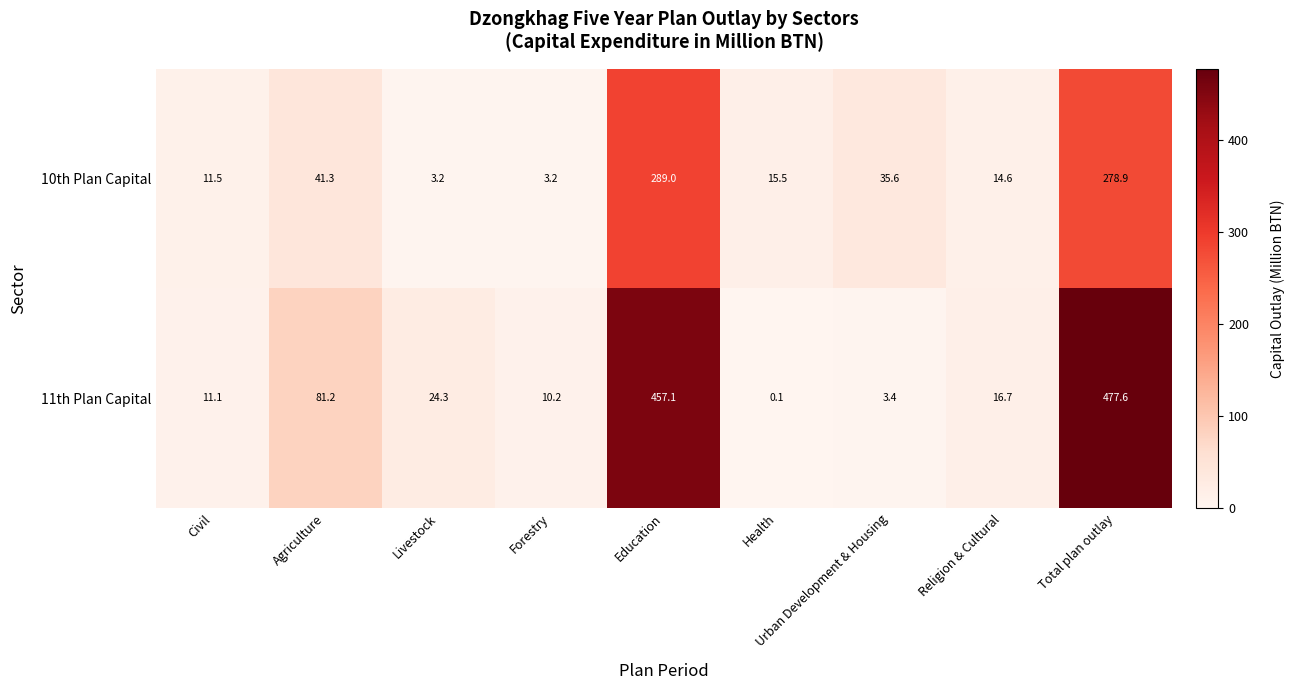

True or false: 10th Plan Capital has a value of 5.1 at Health.

False